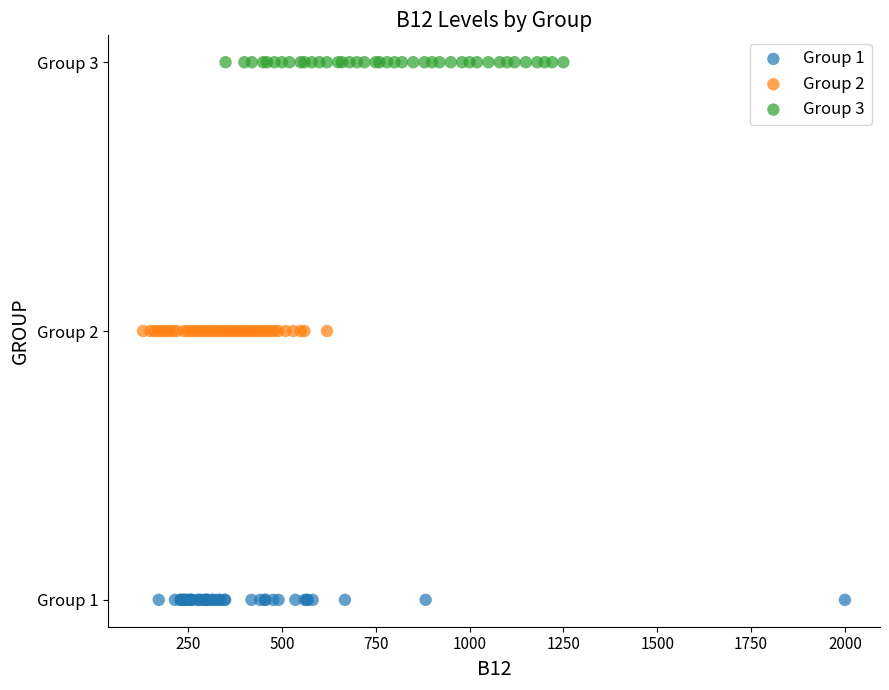

What are all the series names shown in the legend?

Group 1, Group 2, Group 3